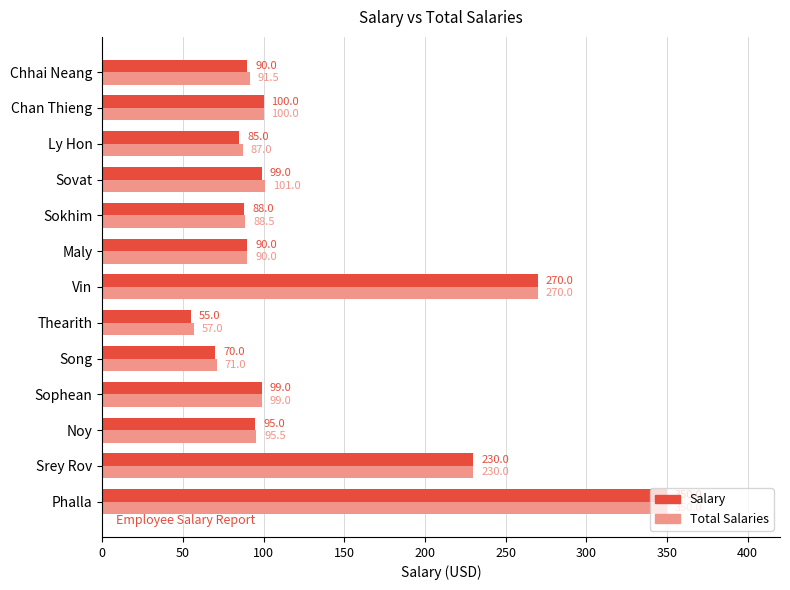

Rank the series at Noy from highest to lowest value.

Total Salaries, Salary